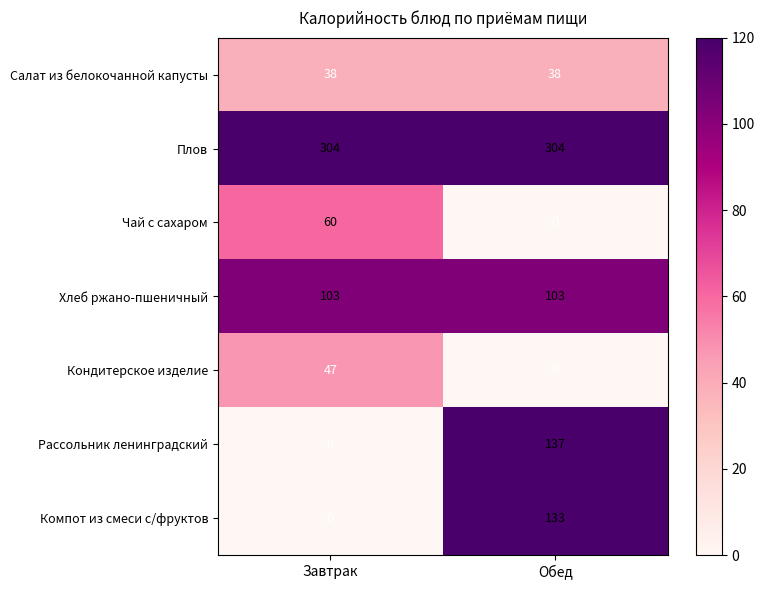

What is the sum of the Чай с сахаром values at Обед and Завтрак?

60